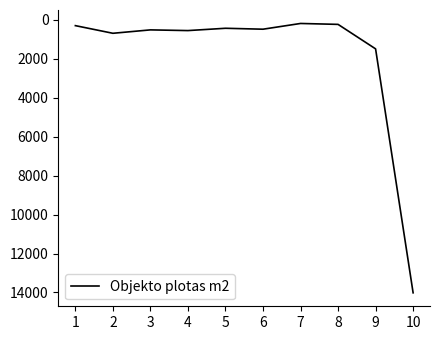

What is the sum of the values at 5 and 10?

14448.8